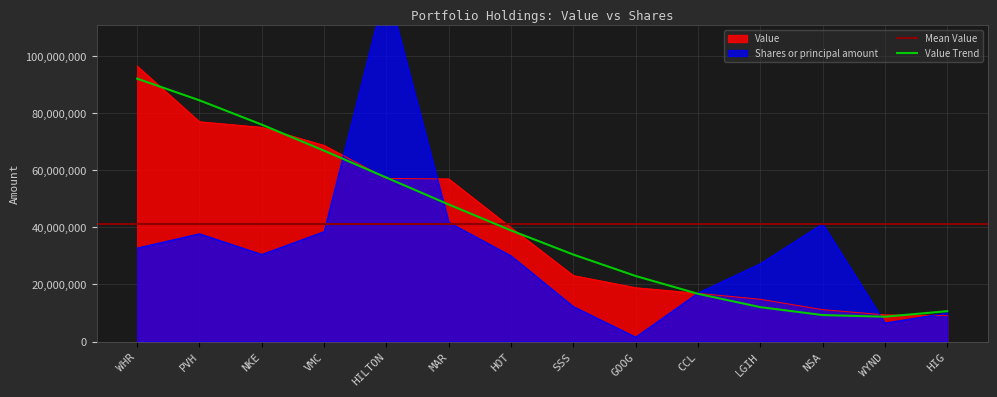

What position from the right is VMC?

11